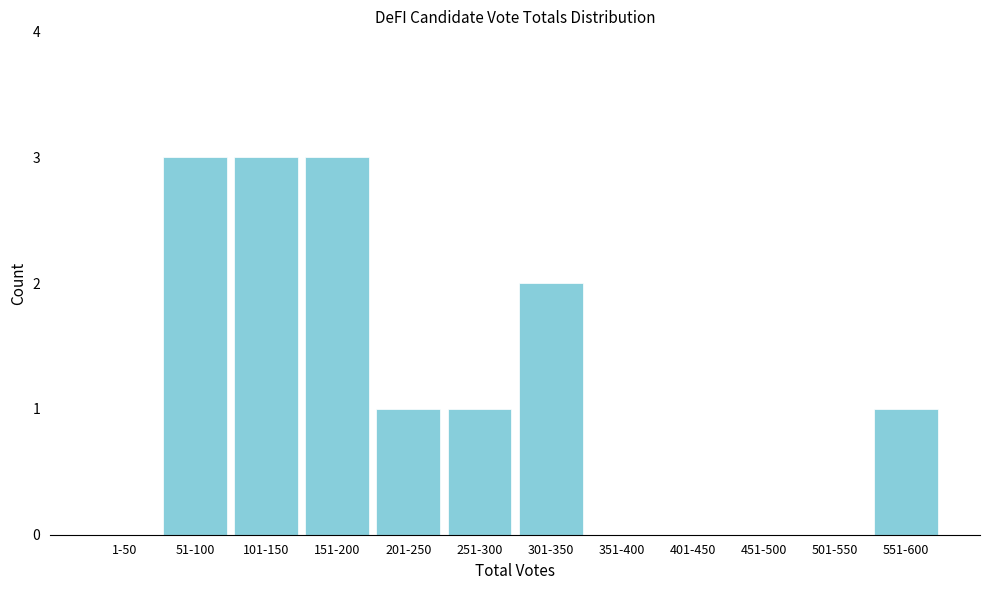

Reading right to left, transcribe all the data shown in this chart.

551-600=1	501-550=0	451-500=0	401-450=0	351-400=0	301-350=2	251-300=1	201-250=1	151-200=3	101-150=3	51-100=3	1-50=0